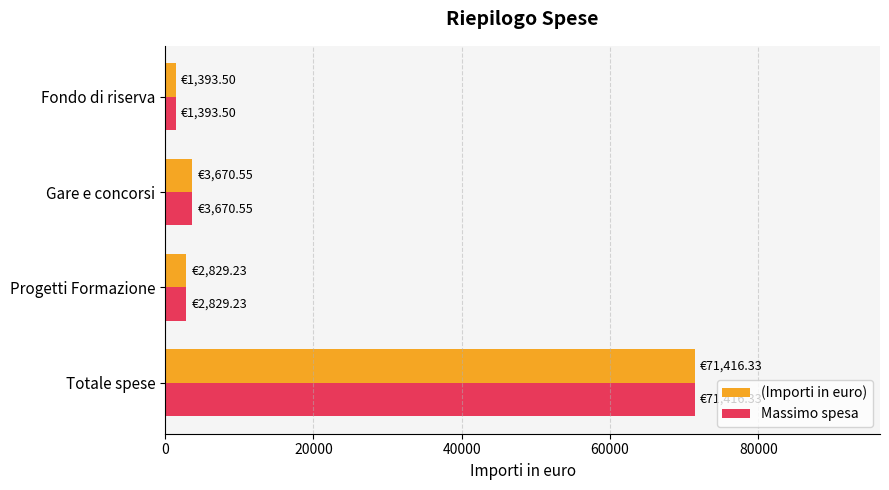

At which category is the sum across all series the highest?

Totale spese